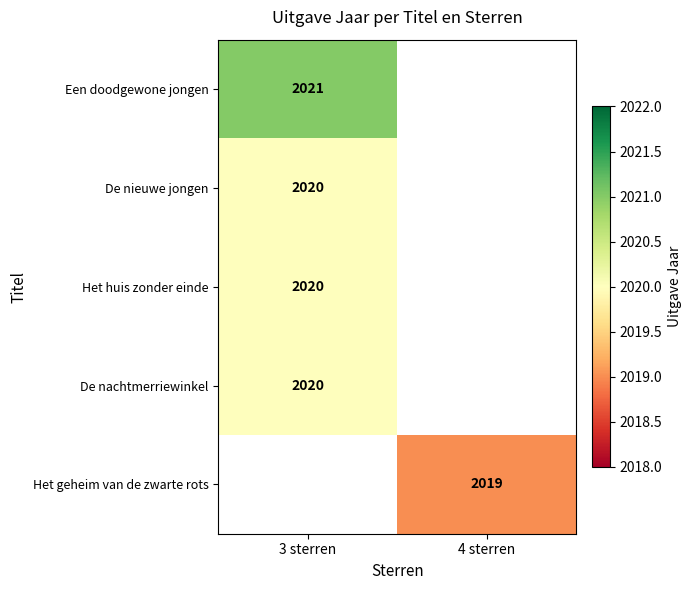

At which category does the chart reach its peak across all series?

3 sterren